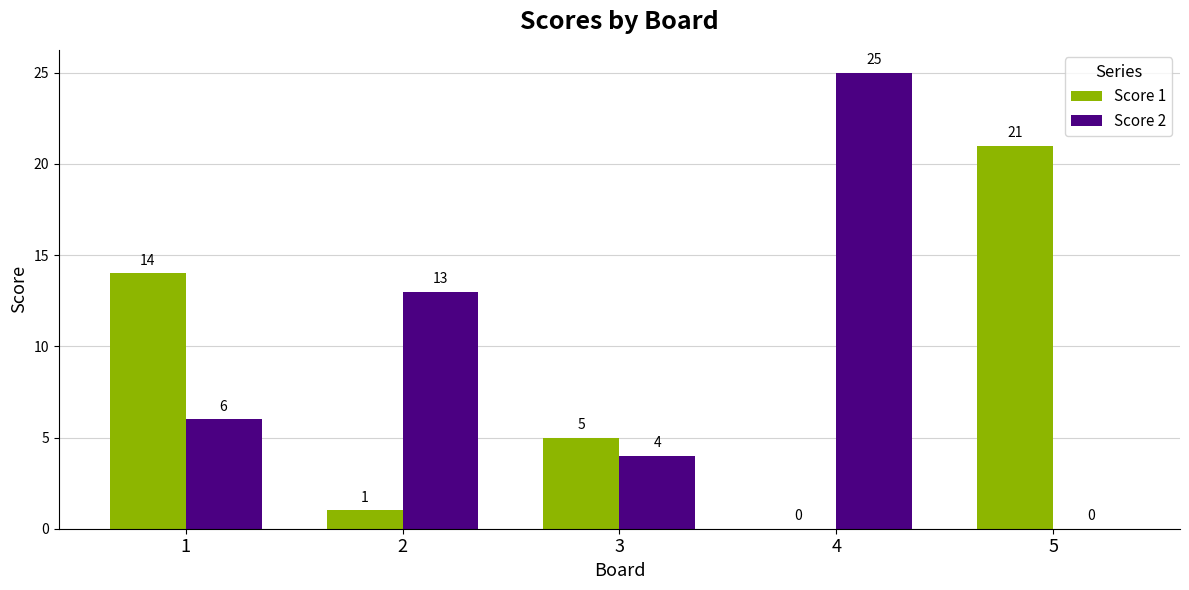

What are all the series names shown in the legend?

Score 1, Score 2